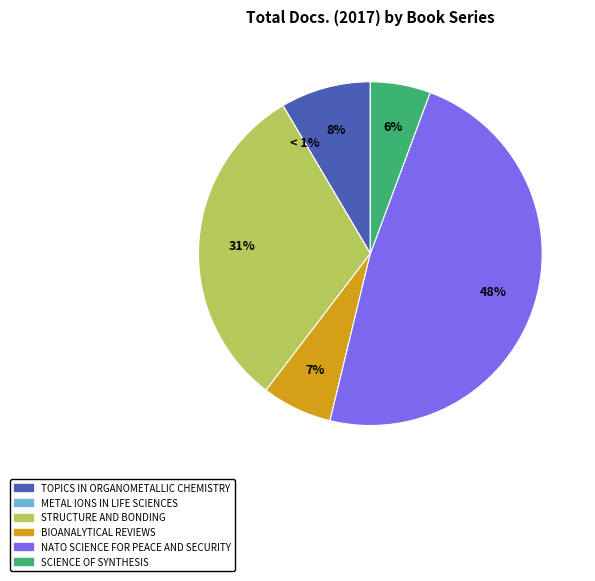

What is the total percentage of Structure and Bonding and Metal ions in life sciences?

31.1%